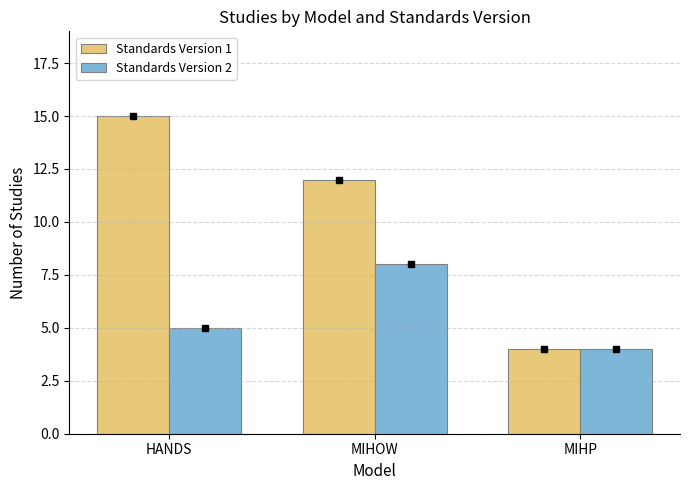

What is the sum of the Standards Version 2 values at MIHP and HANDS?

9